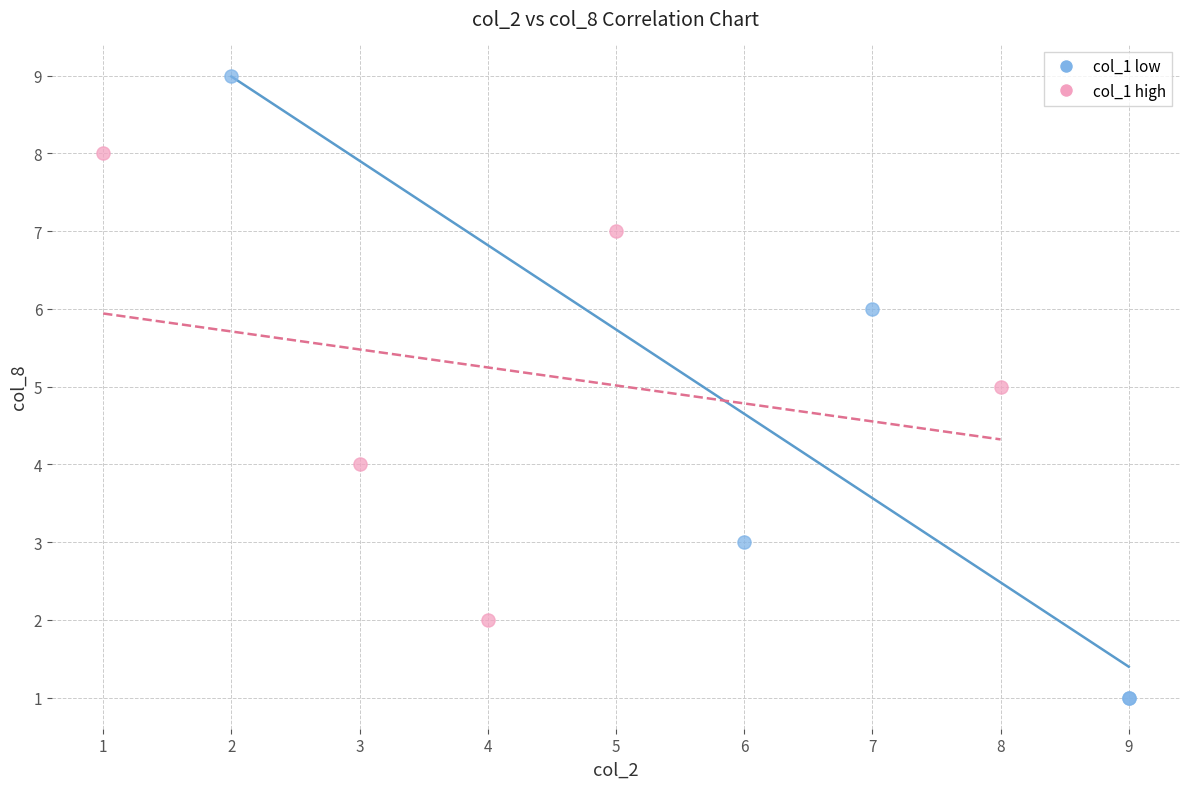

Which series contains the lowest Y value?

col_1 low